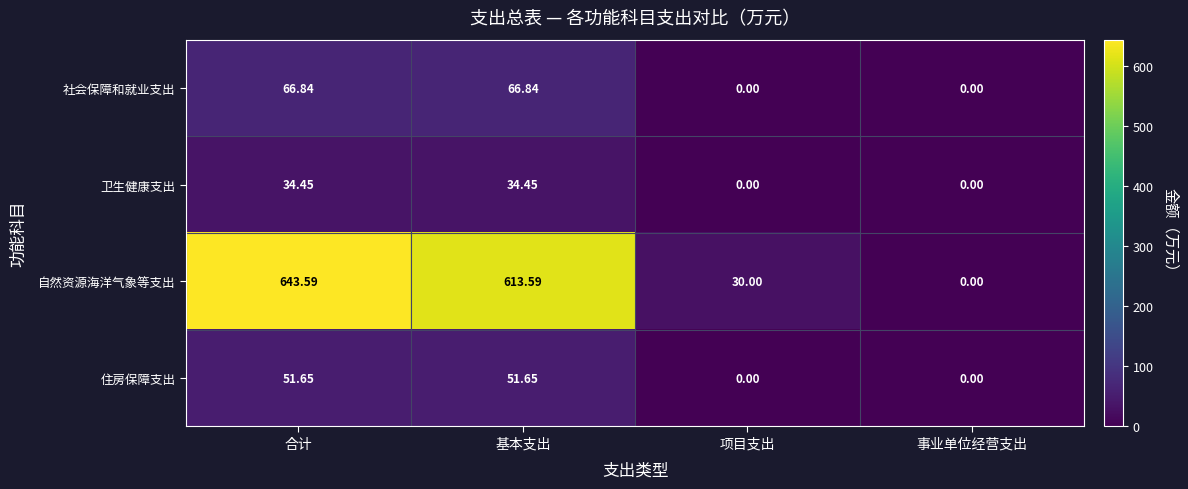

How many data points in 住房保障支出 are less than 51?

2